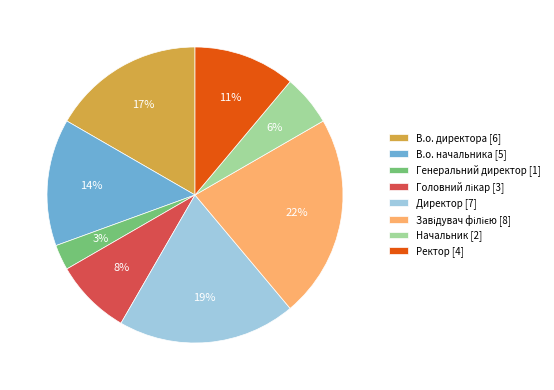

Does В.о. начальника account for over 50% of the chart?

No